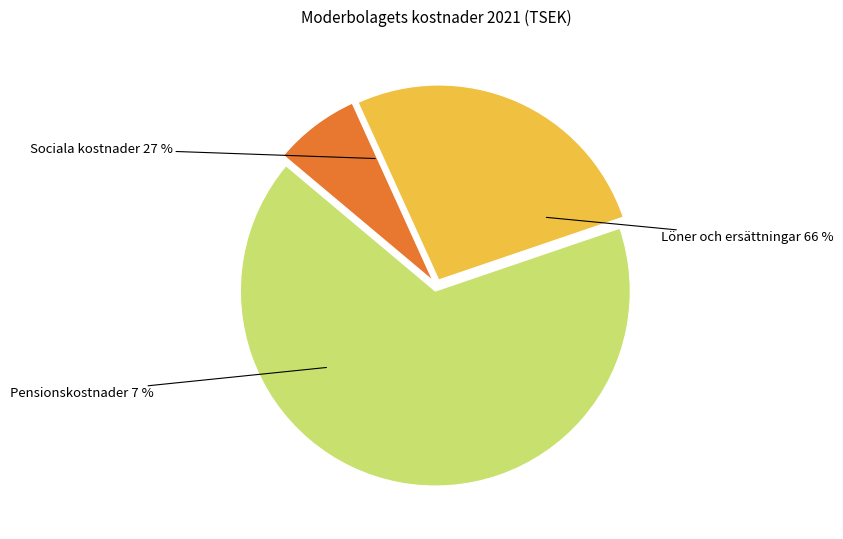

To the nearest percent, what is the difference between the Sociala kostnader and Löner och ersättningar slice percentages?

40%